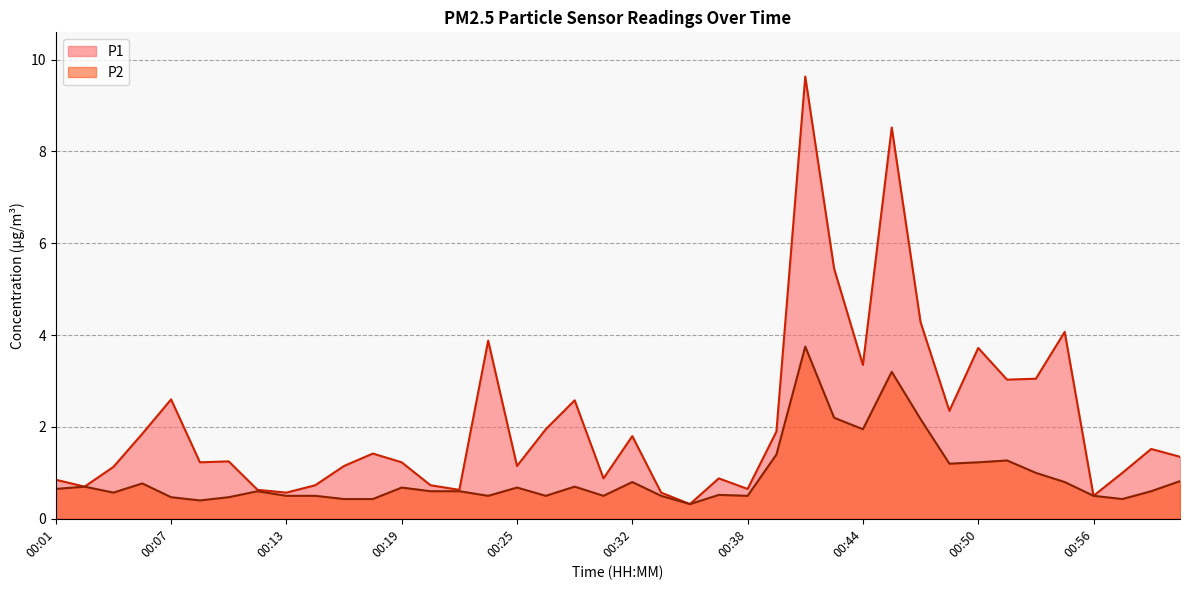

Does the chart display data point markers on the line(s)?

No